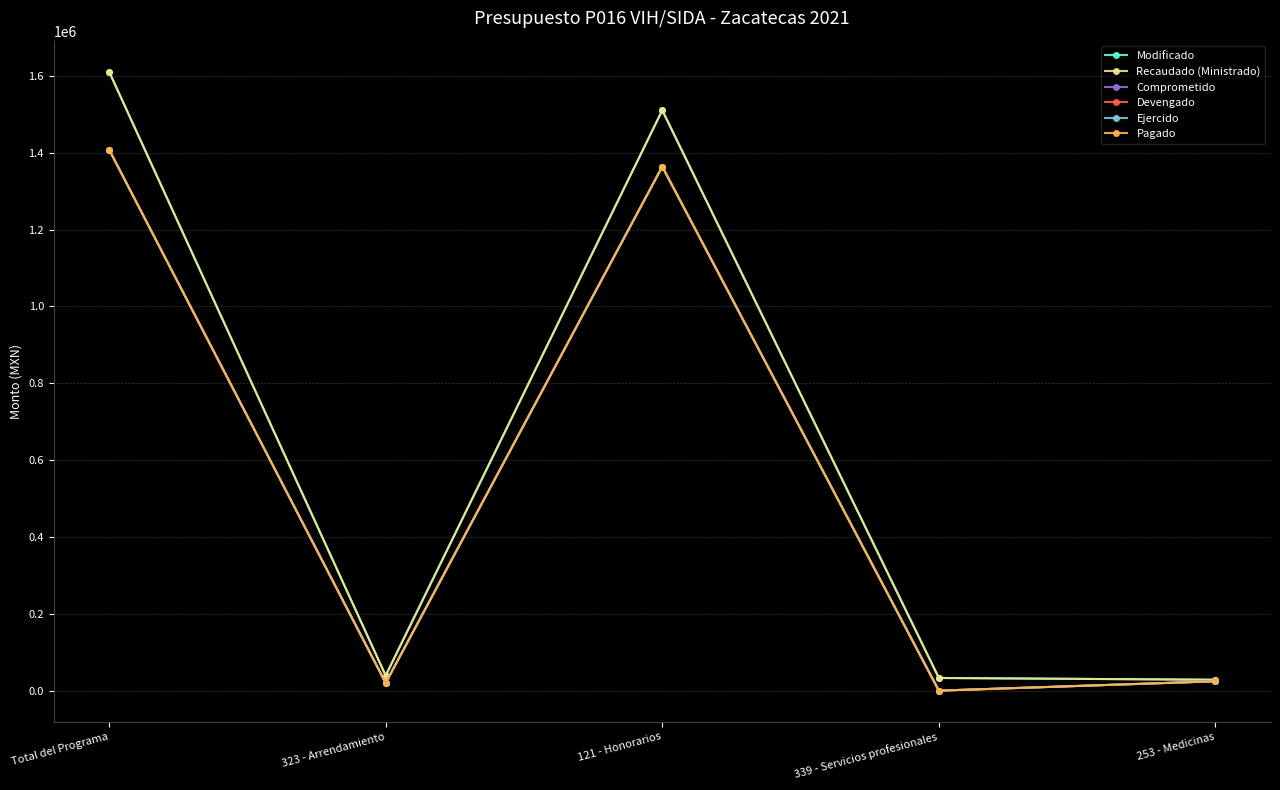

How many lines are shown in the chart?

6